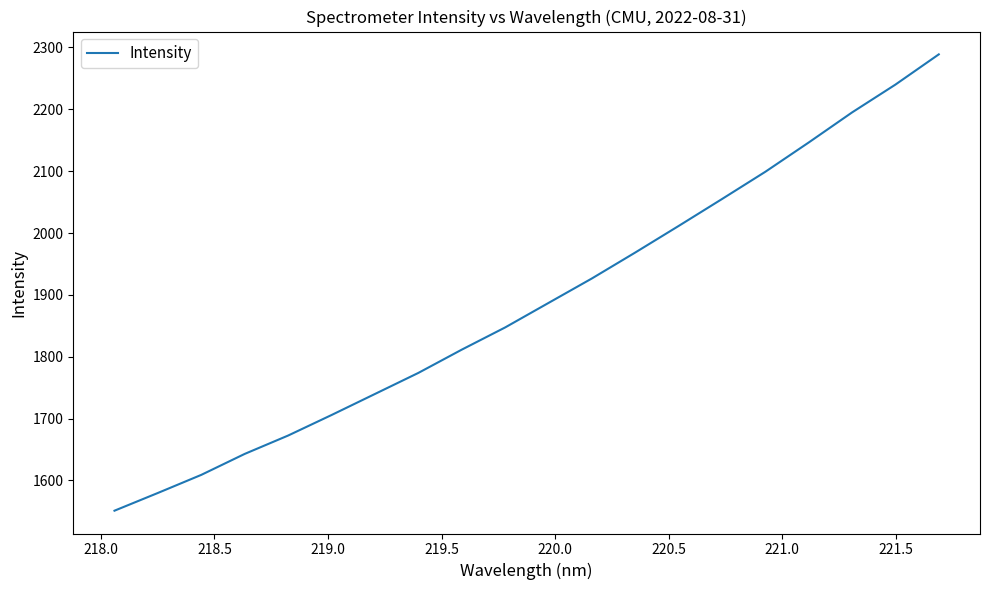

What is the smallest value displayed?

1551.2